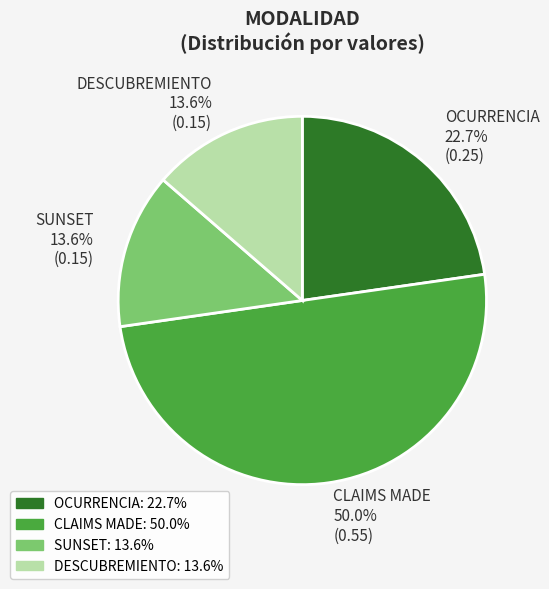

How much of the chart is everything except SUNSET?

86.4%